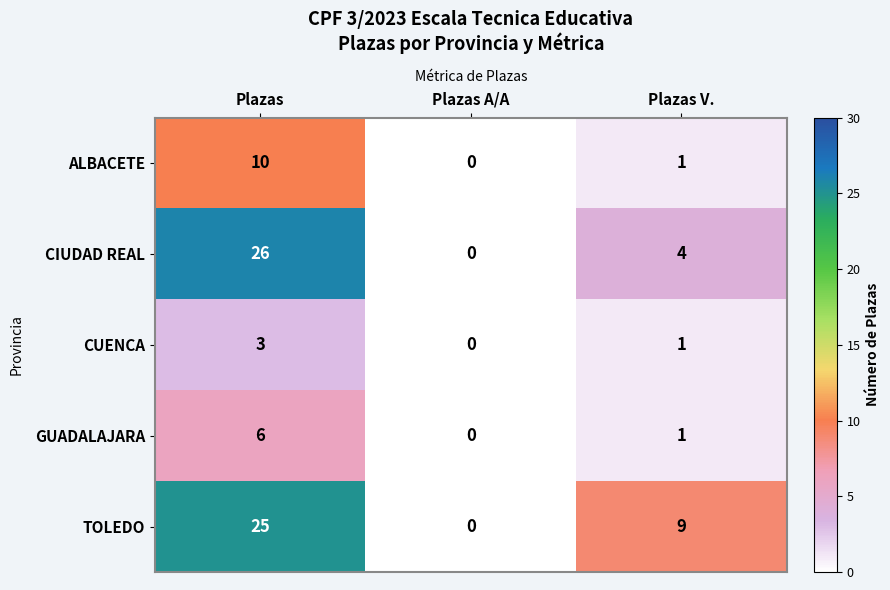

Which series has the largest total across all categories?

TOLEDO